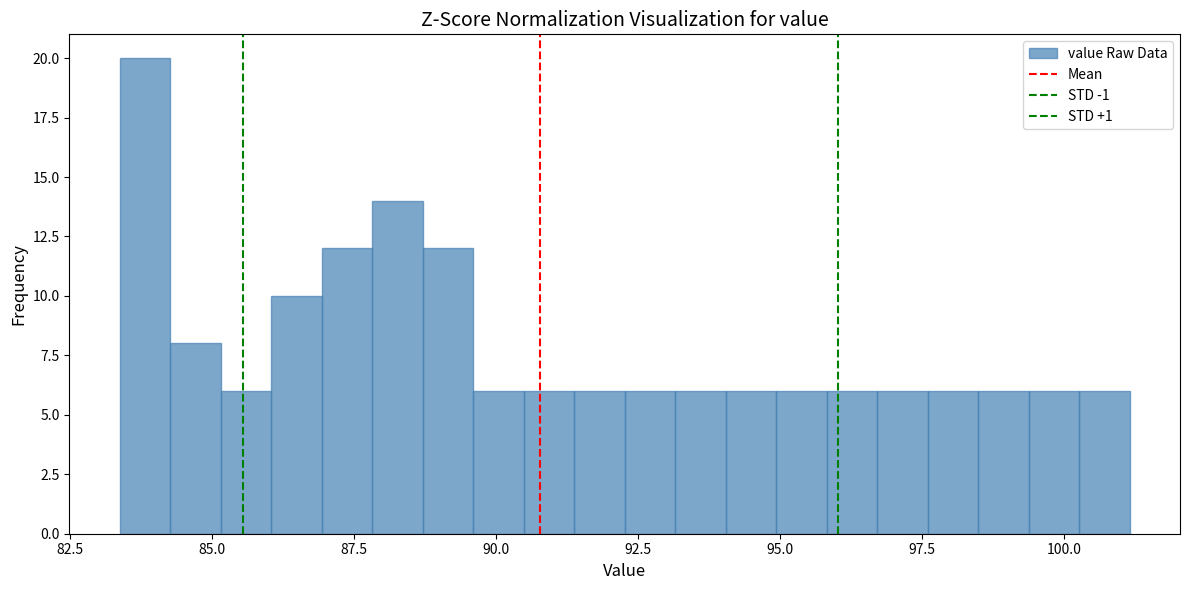

Around what value on the x-axis is the tallest bar? Give the approximate position of its centre, as read against the axis.

84.0